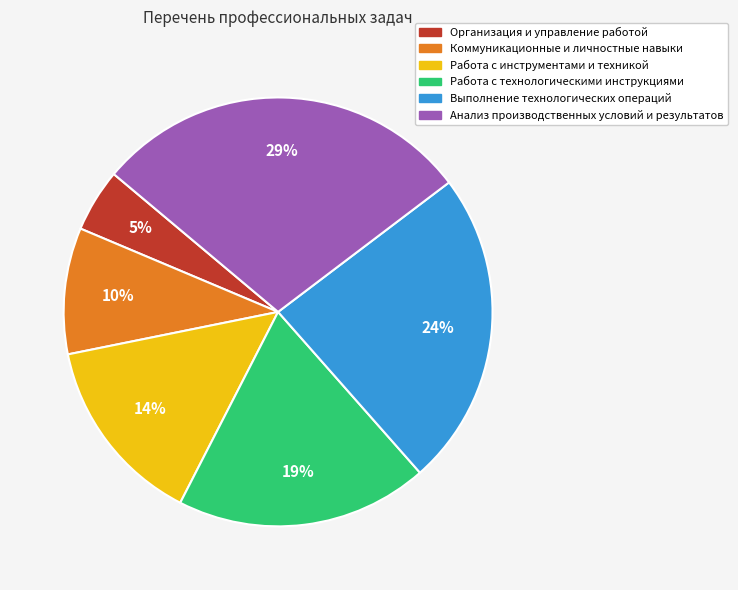

Do Выполнение технологических операций and Организация и управление работой together represent more than half of the pie?

No